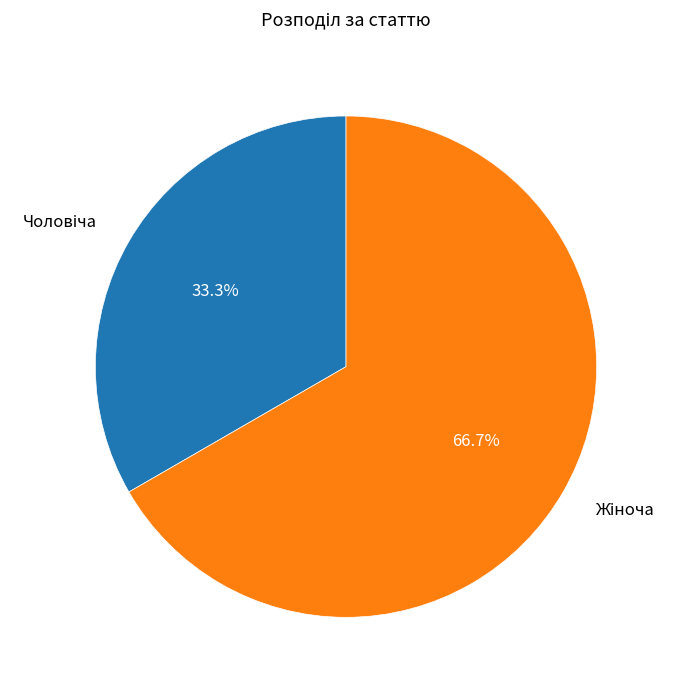

Is there a majority slice in this chart?

Yes